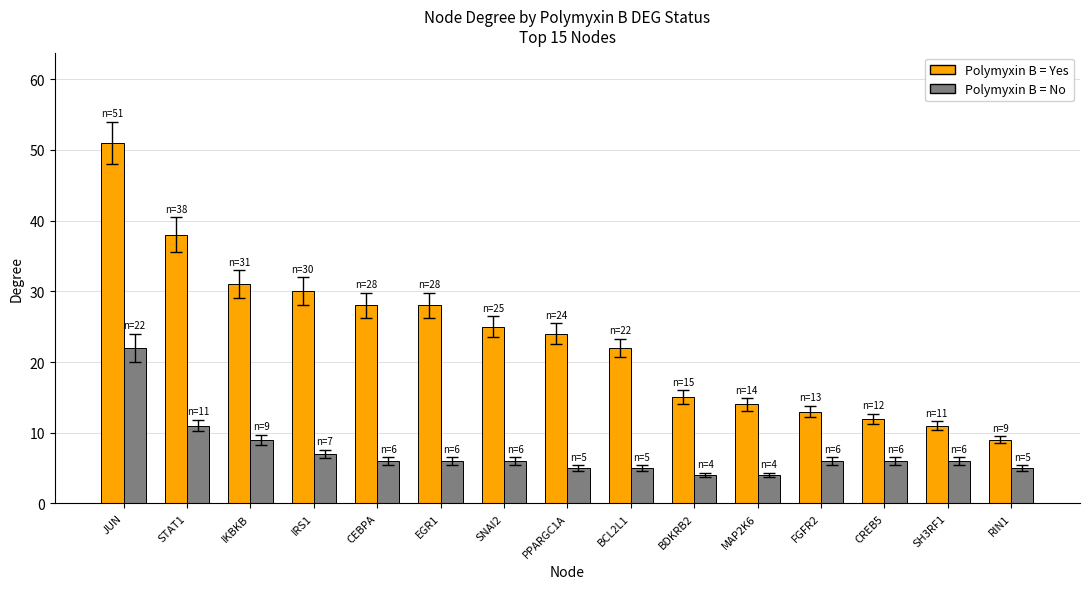

What is the minimum value shown in the chart?

4